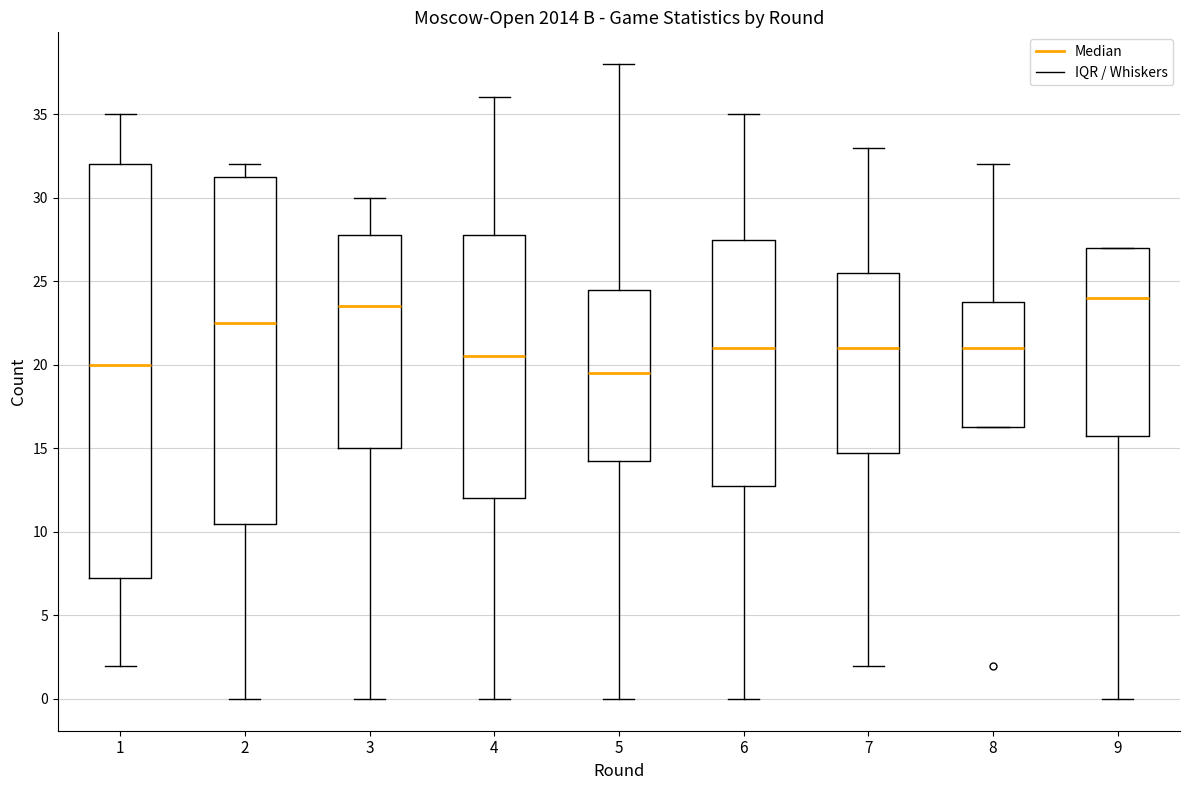

Which box is the tallest, from its lower edge to its upper edge?

1